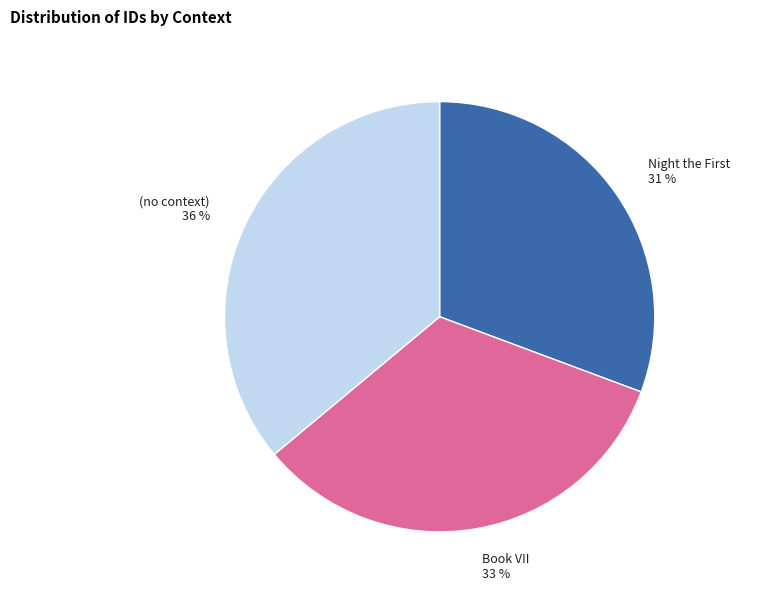

To the nearest percent, what portion does (no context) represent?

36%